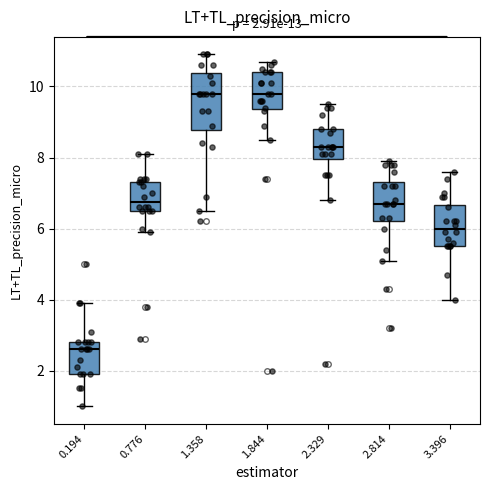

Which box is the tallest, from its lower edge to its upper edge?

1.358